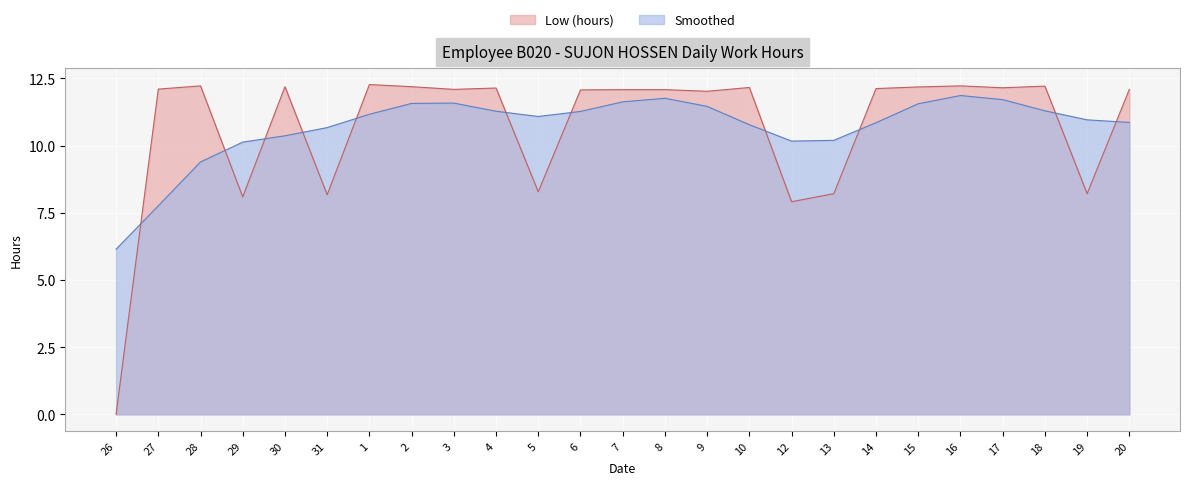

What is the change in value from 12 to 14?

+4.2